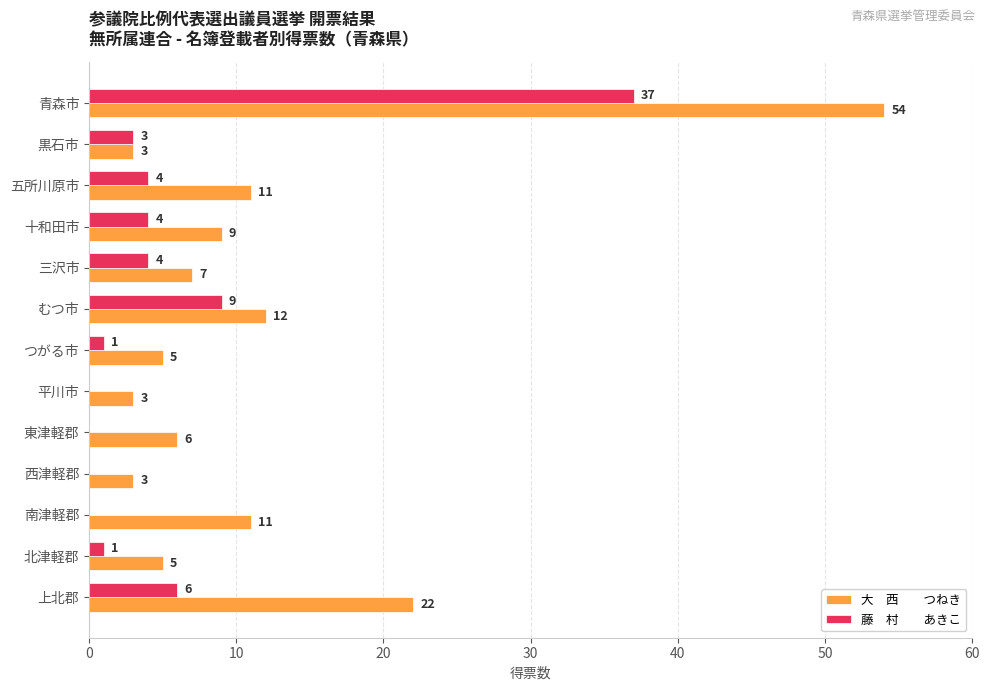

At which category is the sum across all series the highest?

青森市